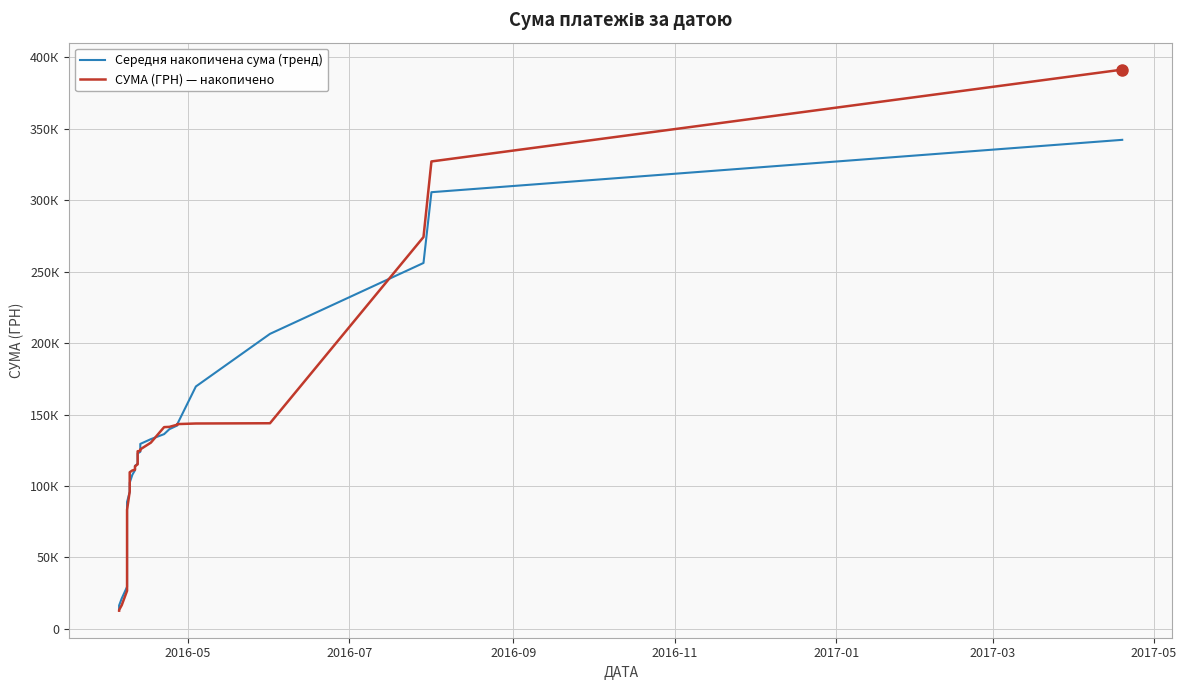

How many values in the СУМА (ГРН) — накопичено series exceed 113763?

20